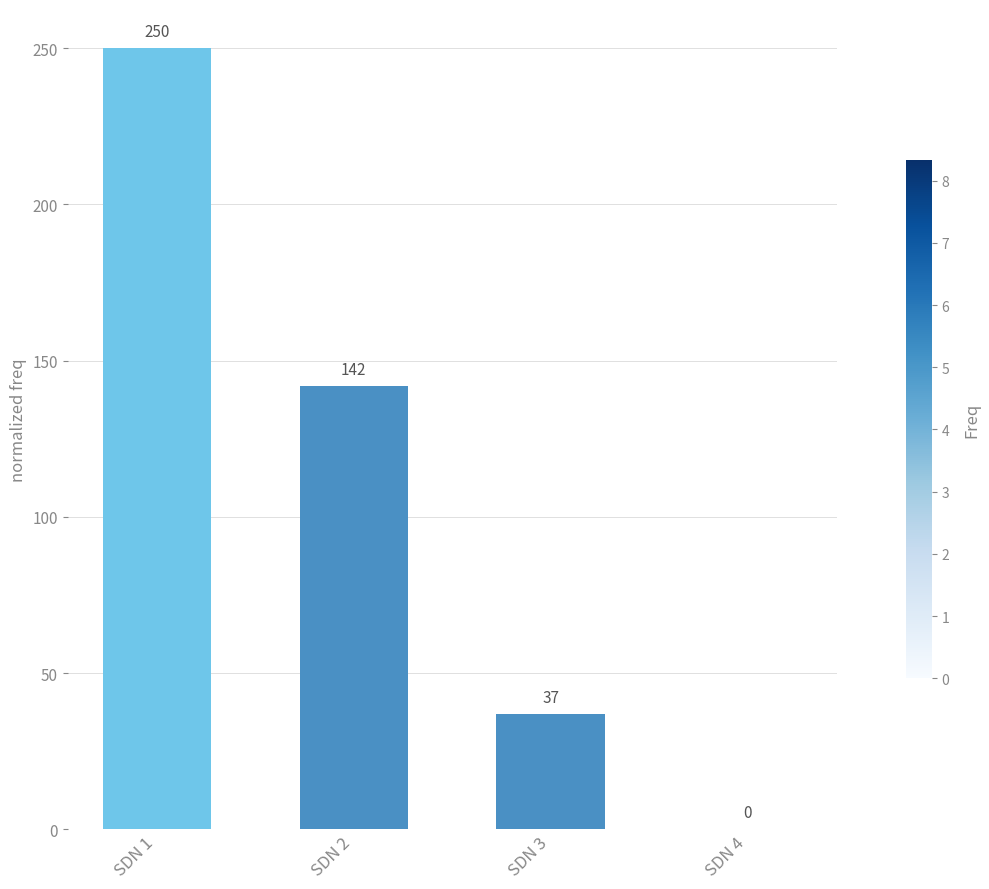

What is the greatest value displayed?

250